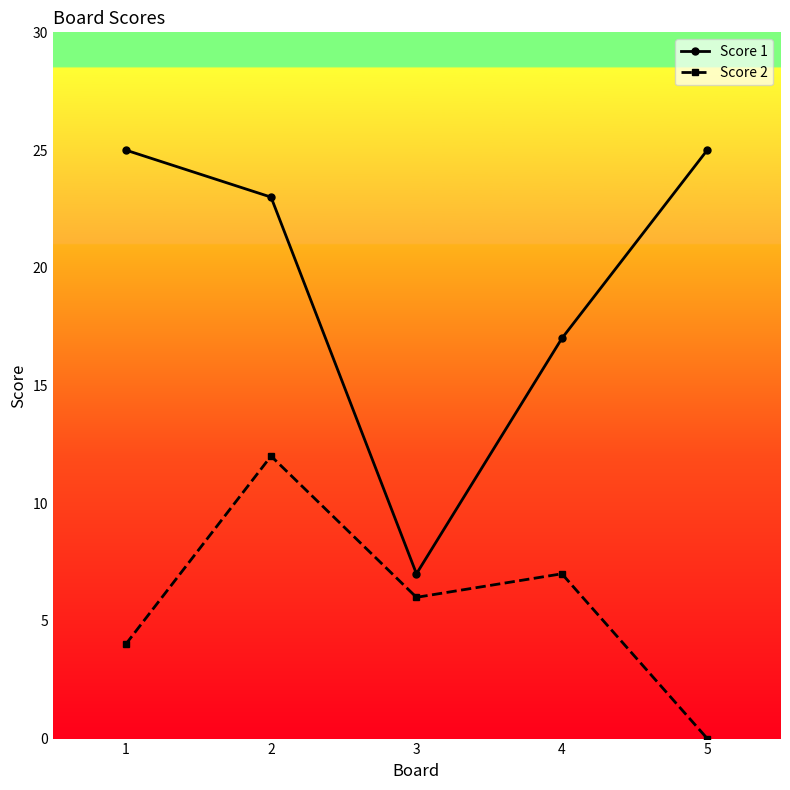

Is it true that Score 2 equals 11 at 3?

False